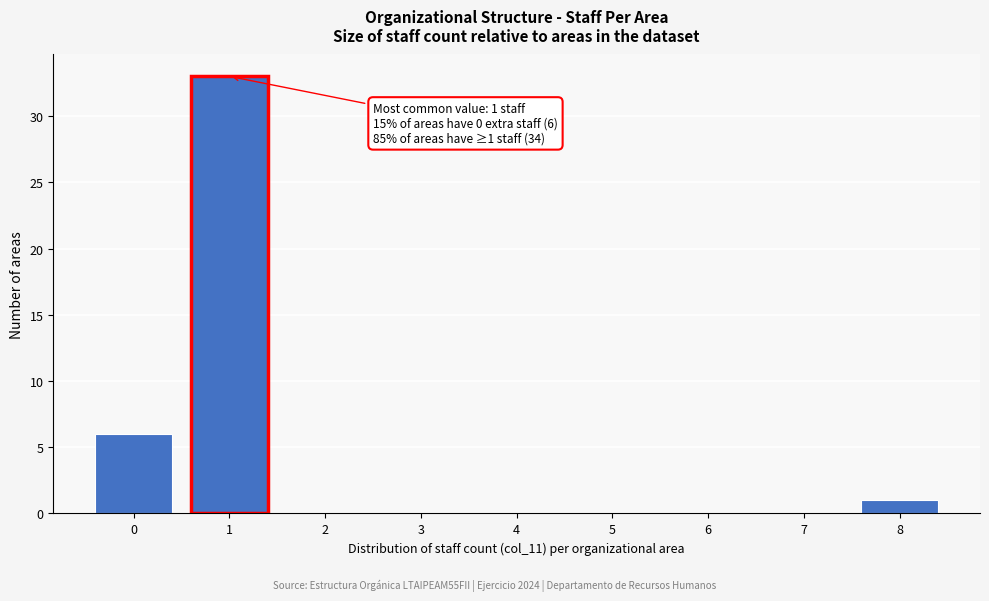

Over which range of the x-axis is the bar tallest?

0.5 to 1.5